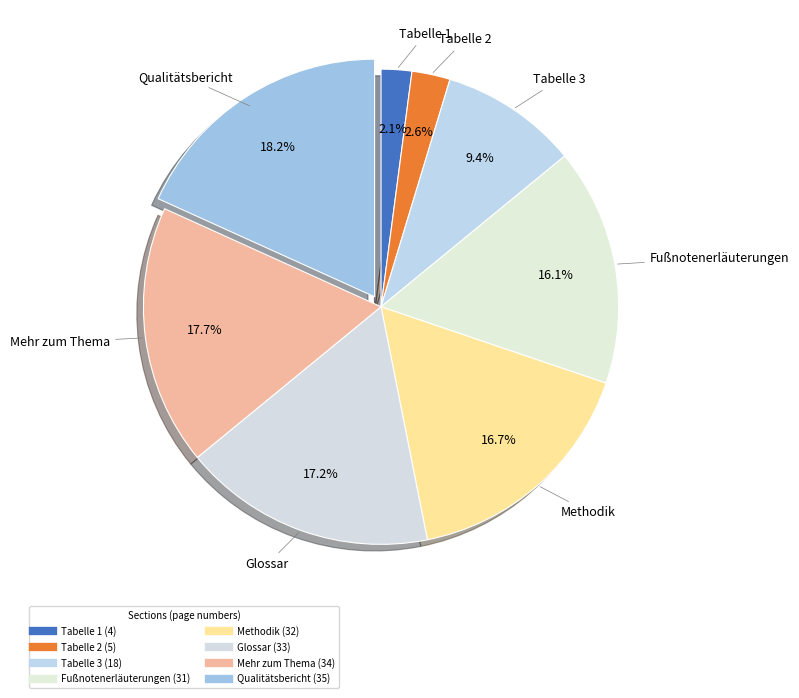

Is there a majority slice in this chart?

No